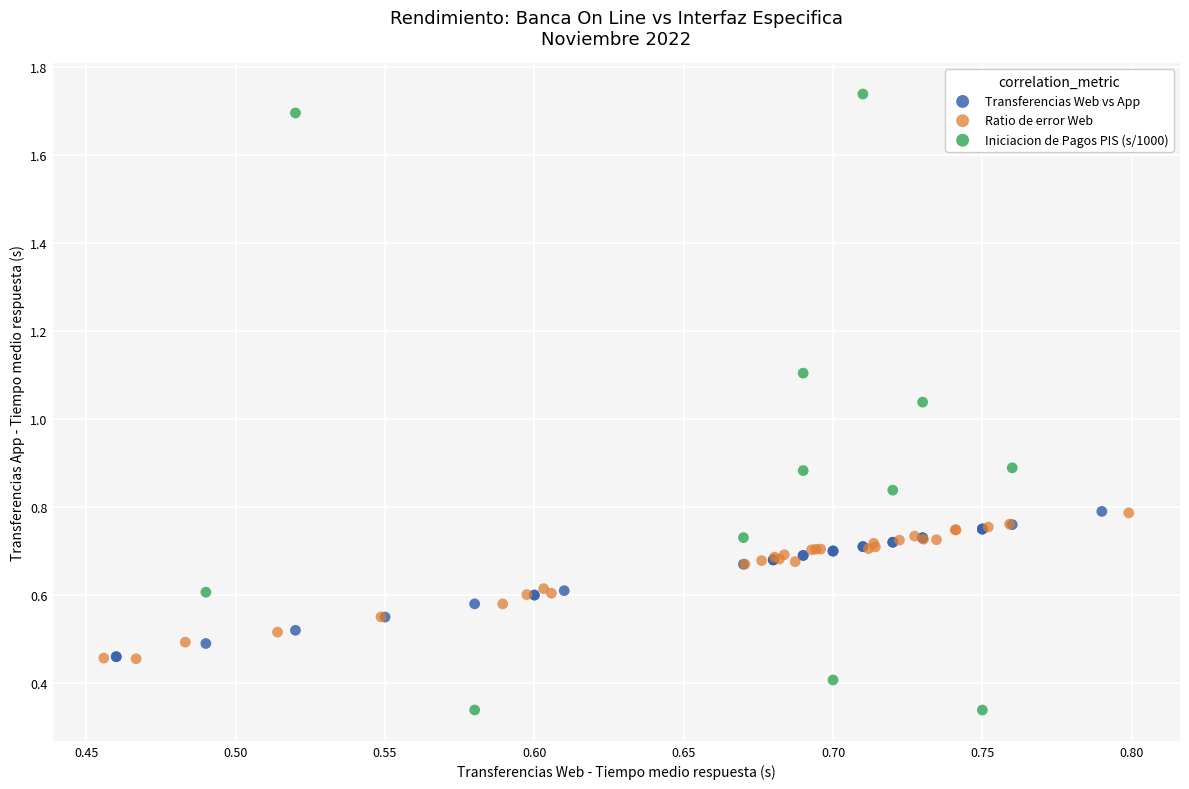

What are all the series names shown in the legend?

Transferencias Web vs App, Ratio de error Web, Iniciacion de Pagos PIS (s/1000)